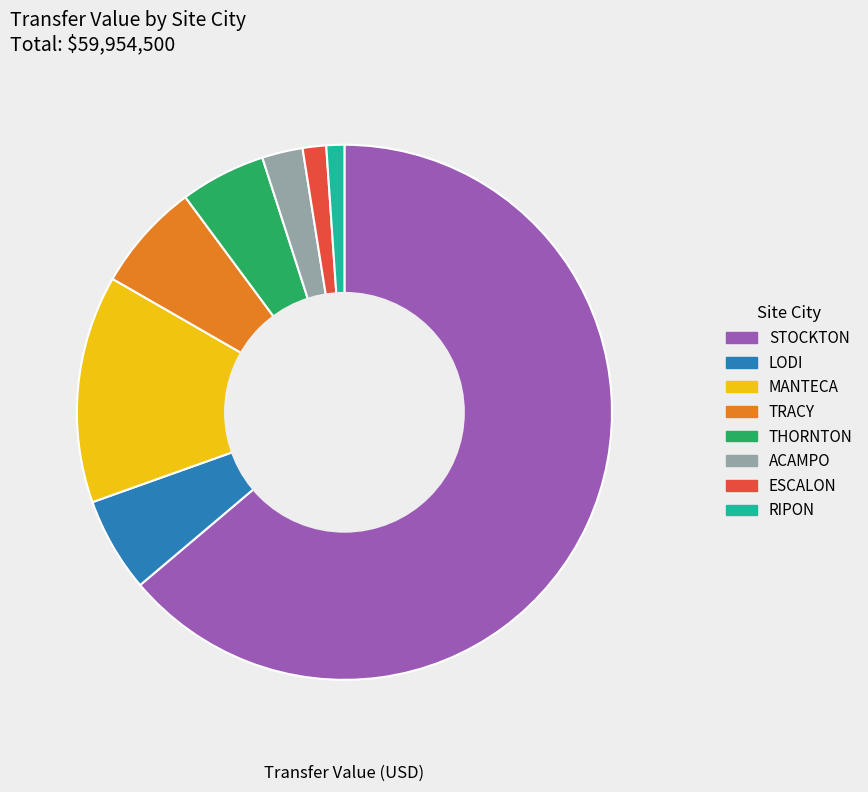

Which slice is the largest?

STOCKTON